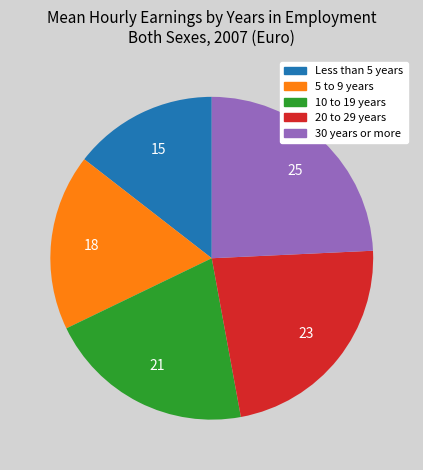

Is Less than 5 years the majority of the pie?

No